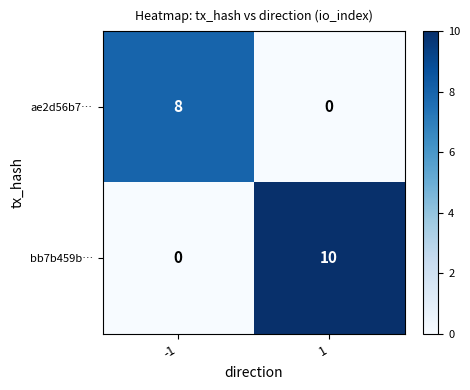

What is the difference between the maximum and minimum values in the ae2d56b7… series?

8